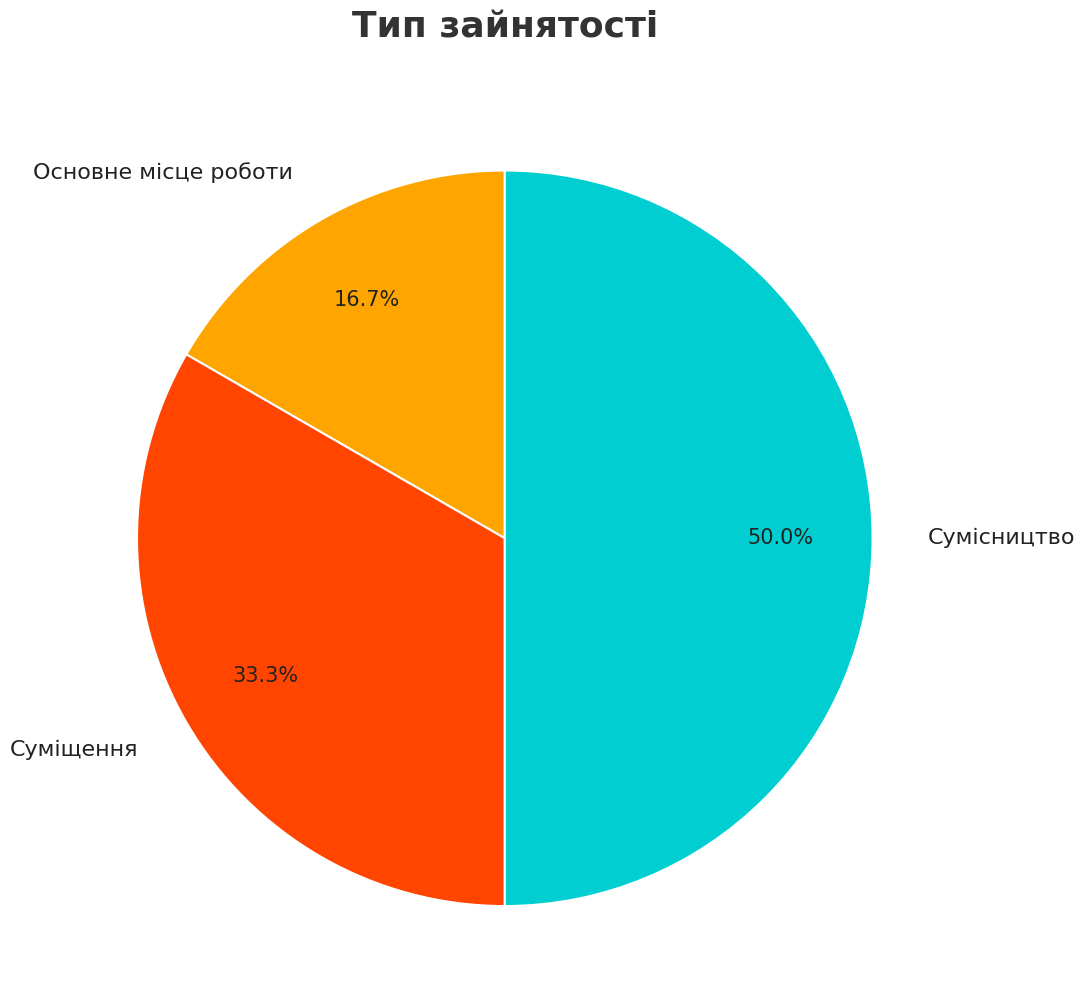

The Сумісництво slice represents 59% of the pie. True or false?

False